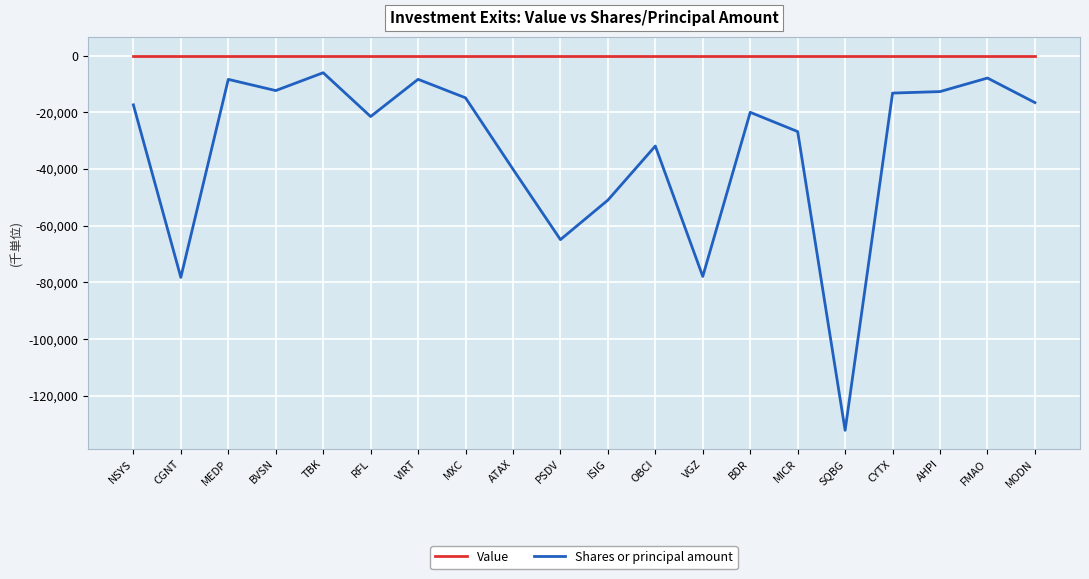

True or false: Value and Shares or principal amount cross at least once.

False